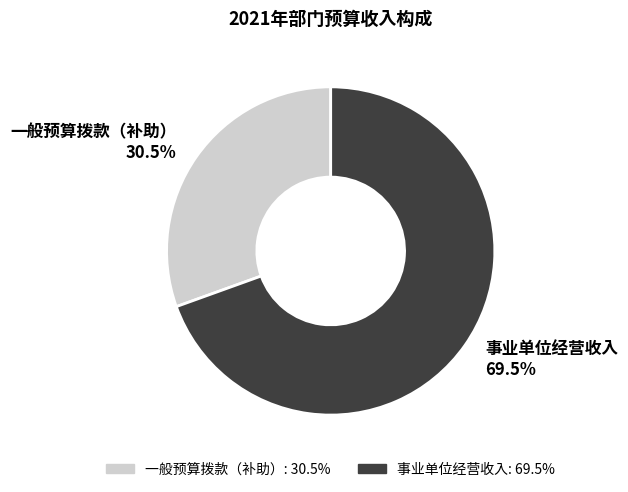

Count the number of slices in the pie.

2